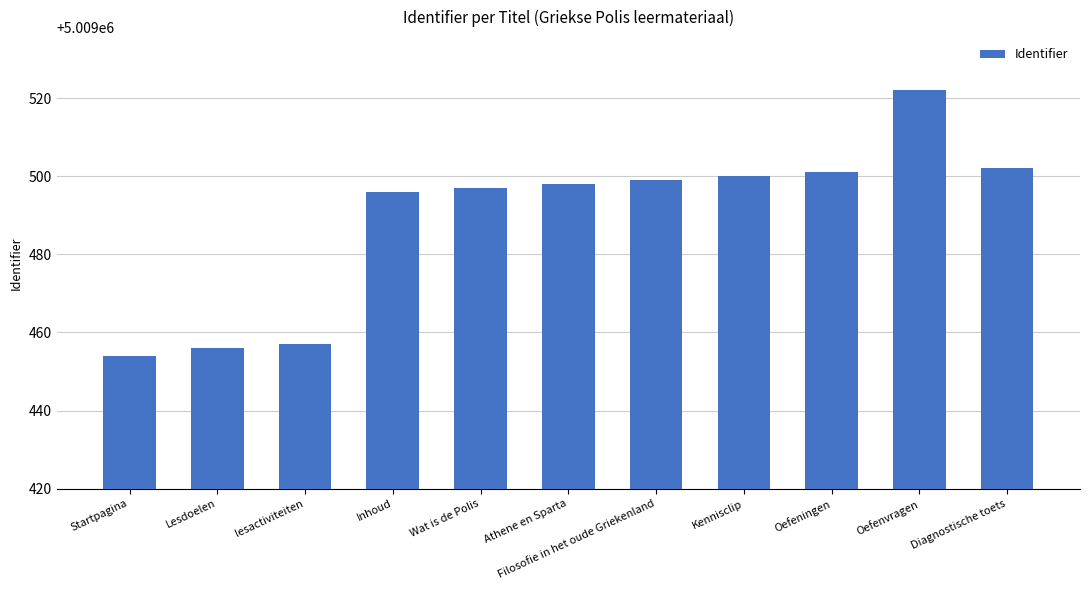

List the labels in order of value, smallest first.

Startpagina, Lesdoelen, lesactiviteiten, Inhoud, Wat is de Polis, Athene en Sparta, Filosofie in het oude Griekenland, Kennisclip, Oefeningen, Diagnostische toets, Oefenvragen